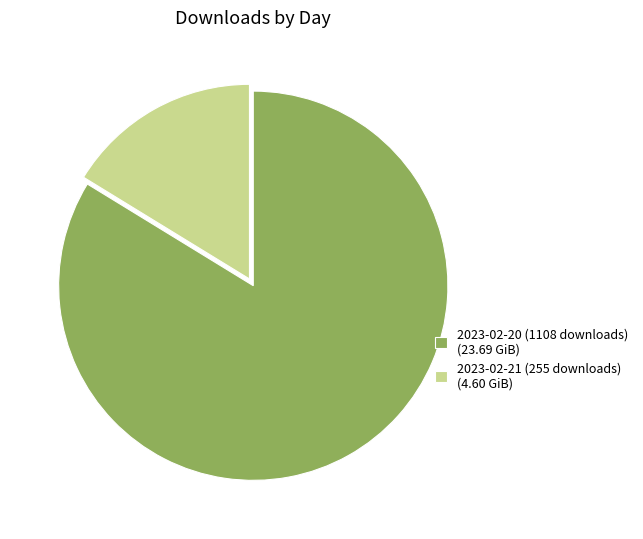

What is the smallest slice in the pie chart?

2023-02-21 (255 downloads)